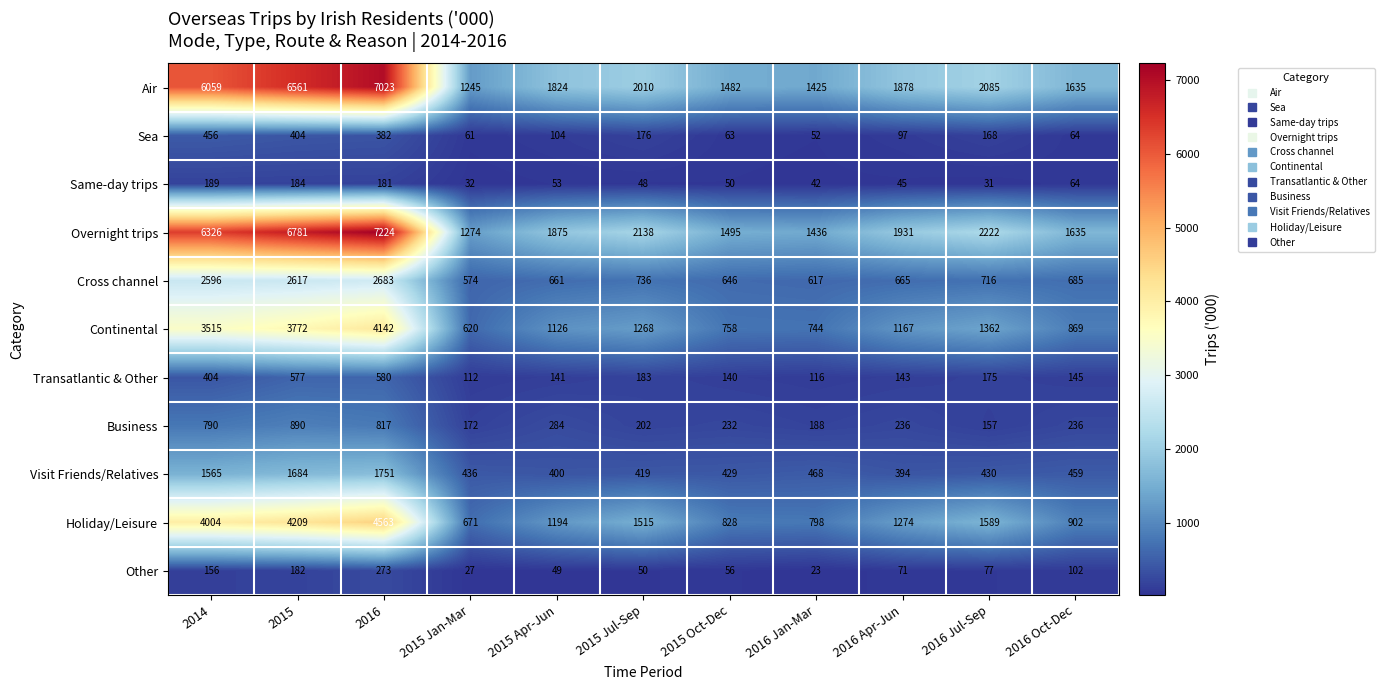

The value of Air at 2016 Apr-Jun is 713. True or false?

False